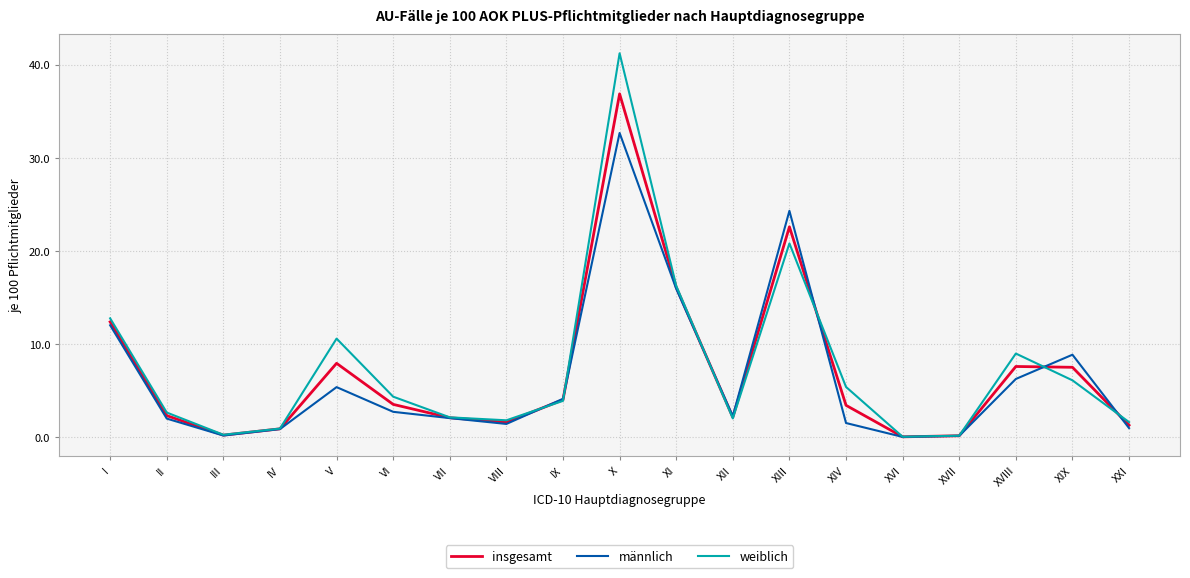

How many interior local peaks does the männlich series have?

4